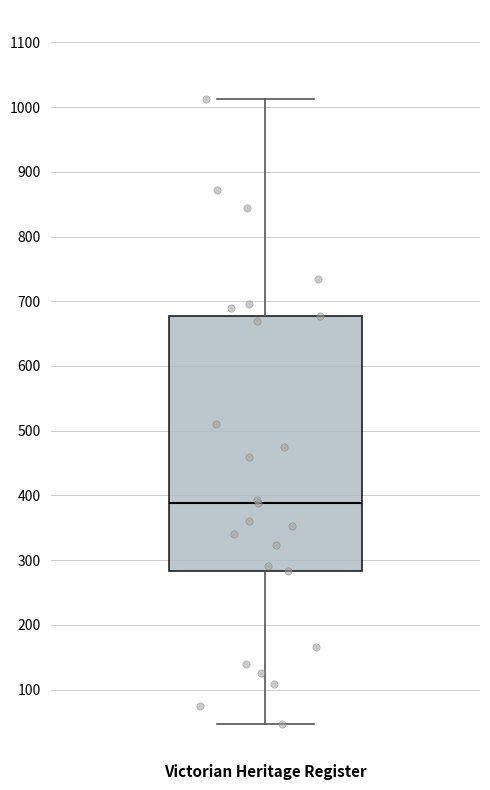

Read this box plot against the y-axis: the position of the median line, the range covered by the box, and the ends of both whiskers. The values are not printed on the chart, so give them approximately, as read against the axis.

median 390, box 280 to 680, whiskers 50 to 1010